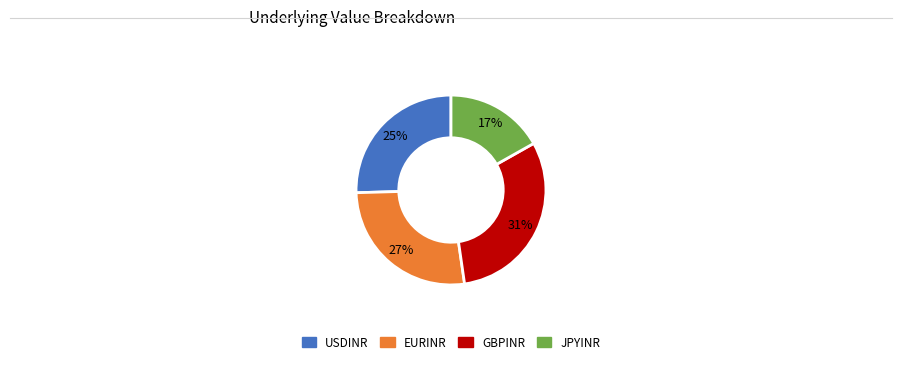

Count the number of slices in the pie.

4